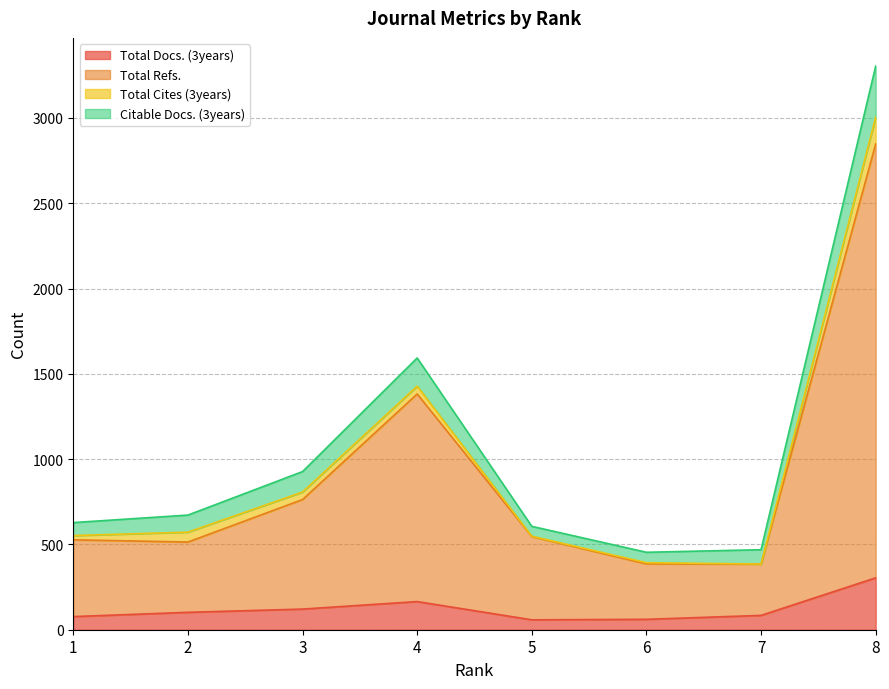

True or false: Citable Docs. (3years) has a value of 469 at 7.

True